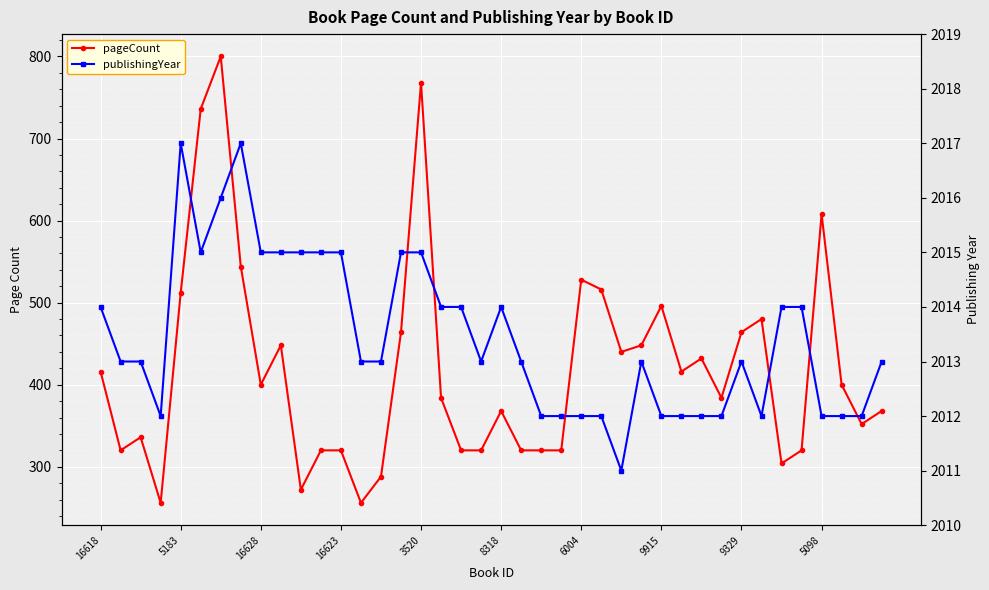

Does the chart display data point markers on the line(s)?

Yes